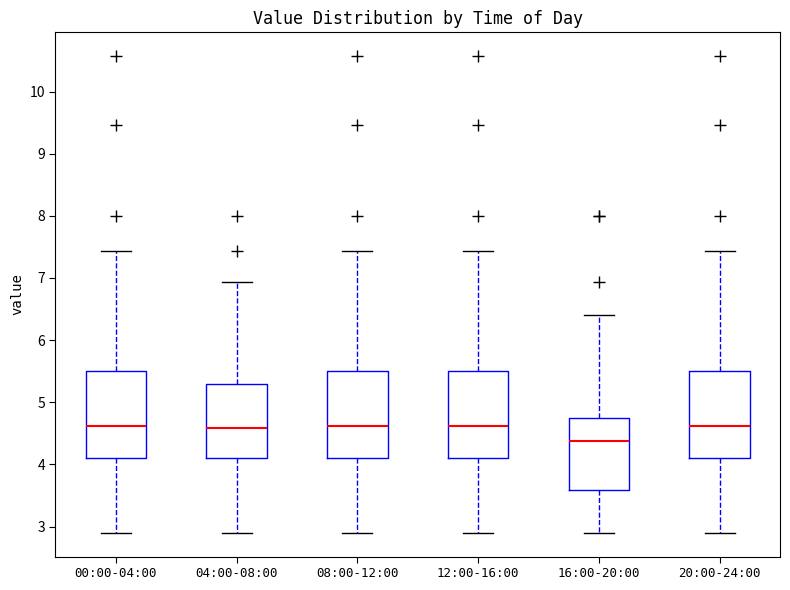

Reading left to right, transcribe this box plot: for each box, give where its median line is, the range the box spans, and where its two whiskers end, as read against the y-axis. The values are not printed on the chart, so give them approximately, as read against the axis.

00:00-04:00: median 4.6, box 4.1 to 5.5, whiskers 2.9 to 7.4
04:00-08:00: median 4.6, box 4.1 to 5.3, whiskers 2.9 to 6.9
08:00-12:00: median 4.6, box 4.1 to 5.5, whiskers 2.9 to 7.4
12:00-16:00: median 4.6, box 4.1 to 5.5, whiskers 2.9 to 7.4
16:00-20:00: median 4.4, box 3.6 to 4.7, whiskers 2.9 to 6.4
20:00-24:00: median 4.6, box 4.1 to 5.5, whiskers 2.9 to 7.4